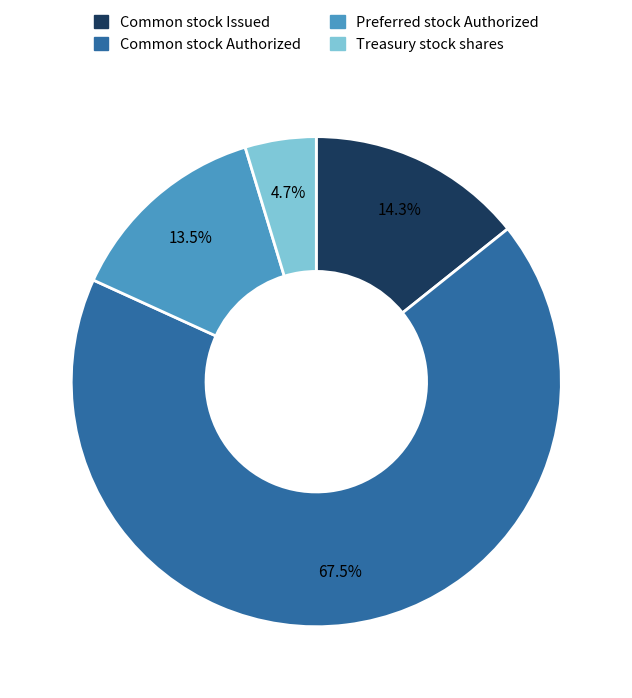

Is there a majority slice in this chart?

Yes